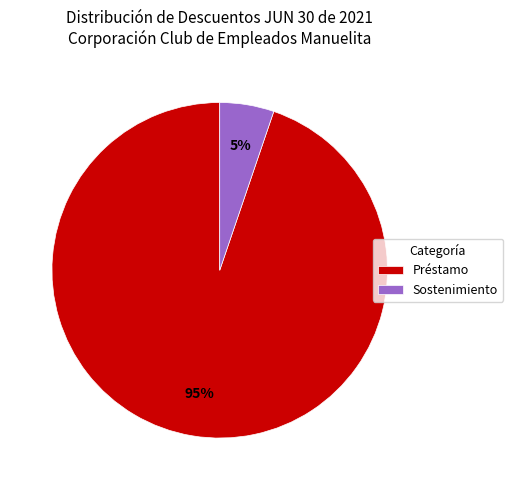

True or false: Préstamo accounts for 83% of the total.

False